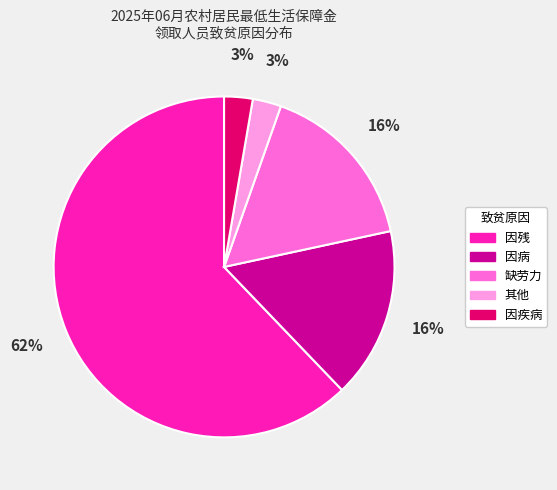

Which slice represents more than half of the pie?

因残